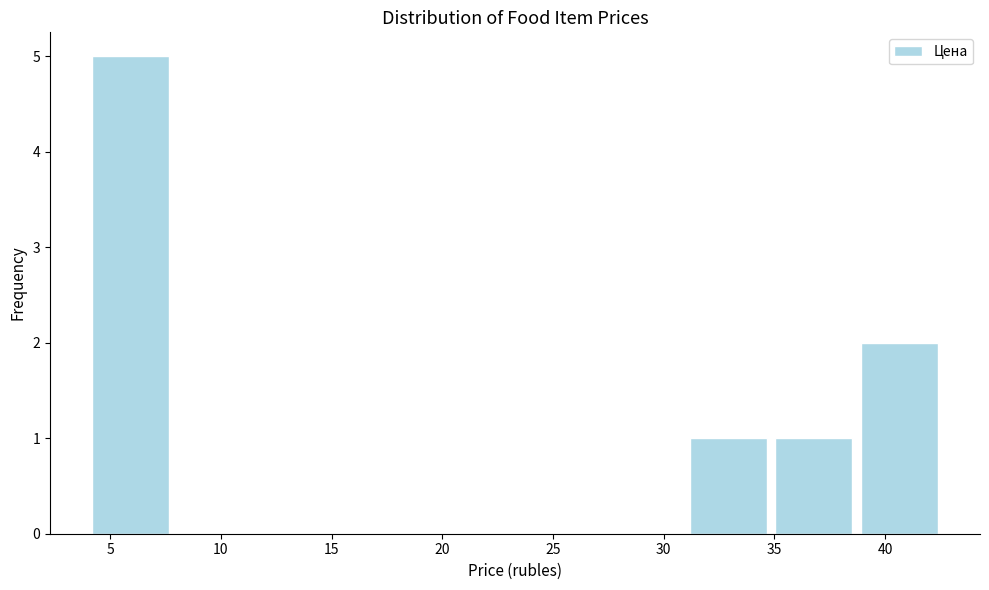

What is the height of the bar covering 35.0 to 38.5 on the x-axis? Neither the bar edges nor the heights are printed on the chart, so give them approximately, as read against the axes.

1